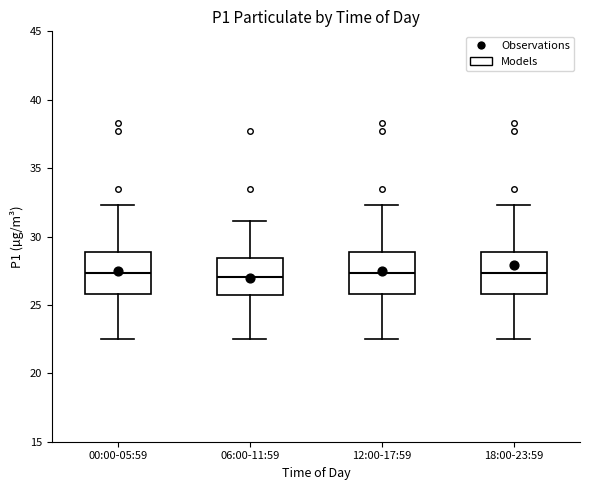

Reading left to right, read every box against the y-axis: the position of its median line, the range the box covers, and the ends of its whiskers. The values are not printed on the chart, so give them approximately, as read against the axis.

00:00-05:59: median 27.5, box 26.0 to 29.0, whiskers 22.5 to 32.5
06:00-11:59: median 27.0, box 25.5 to 28.5, whiskers 22.5 to 31.0
12:00-17:59: median 27.5, box 26.0 to 29.0, whiskers 22.5 to 32.5
18:00-23:59: median 27.5, box 26.0 to 29.0, whiskers 22.5 to 32.5